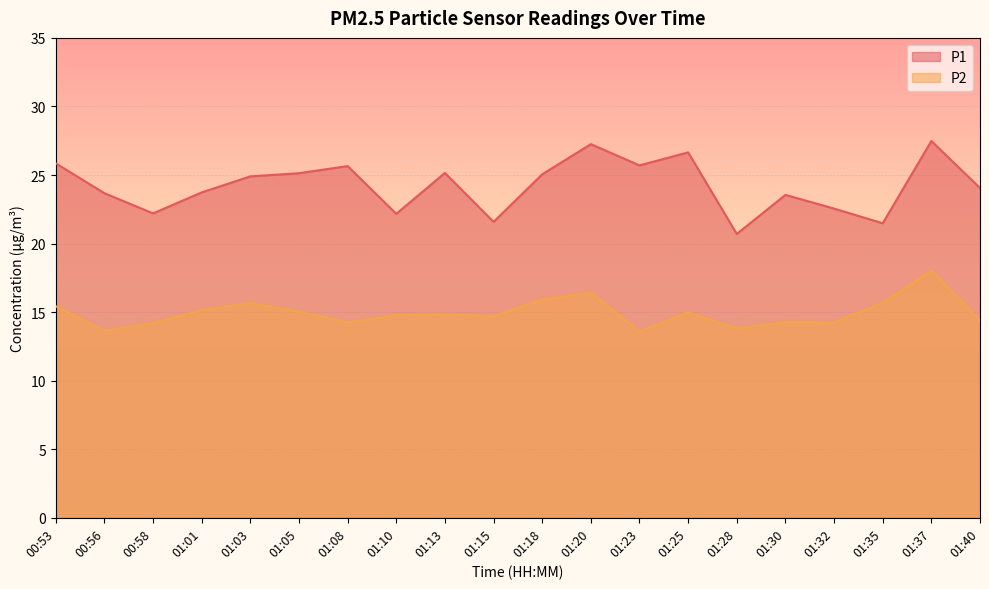

How many data points in P1 are above 24?

11